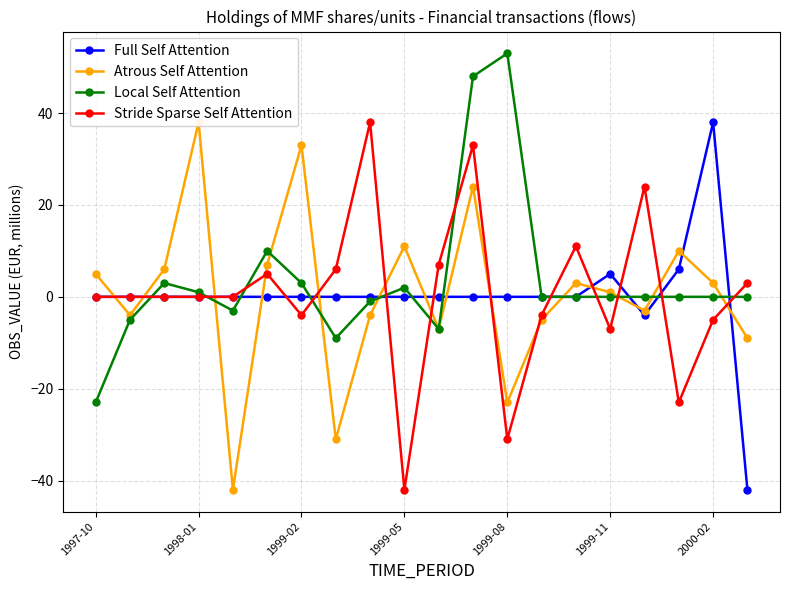

What is the lowest value of the Local Self Attention series?

-23